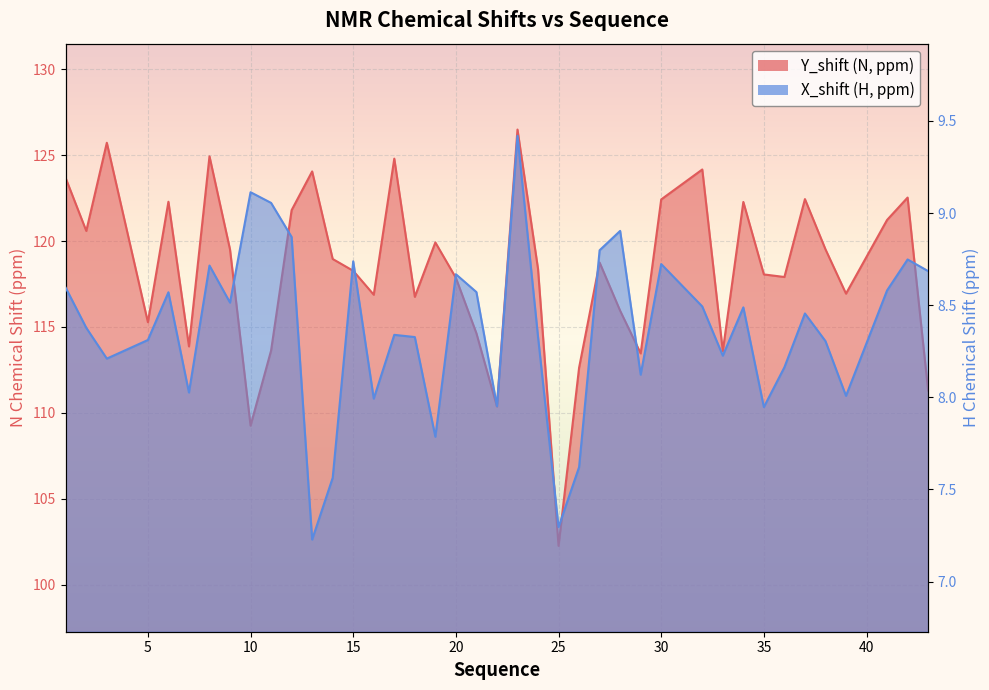

What is the spread (max minus min) of values at 19?

112.1